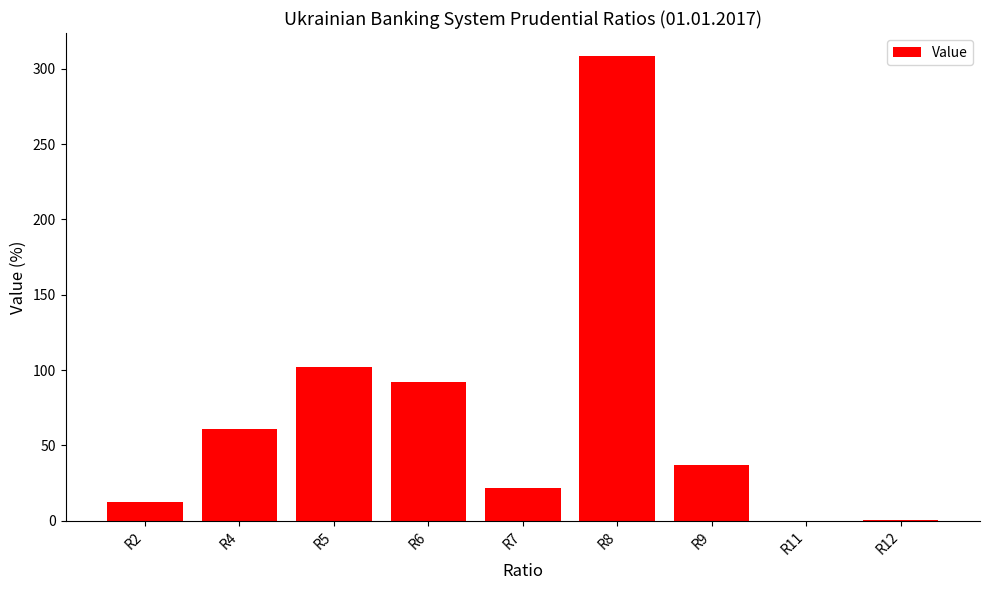

The chart shows a value of 58.1 at R9. True or false?

False